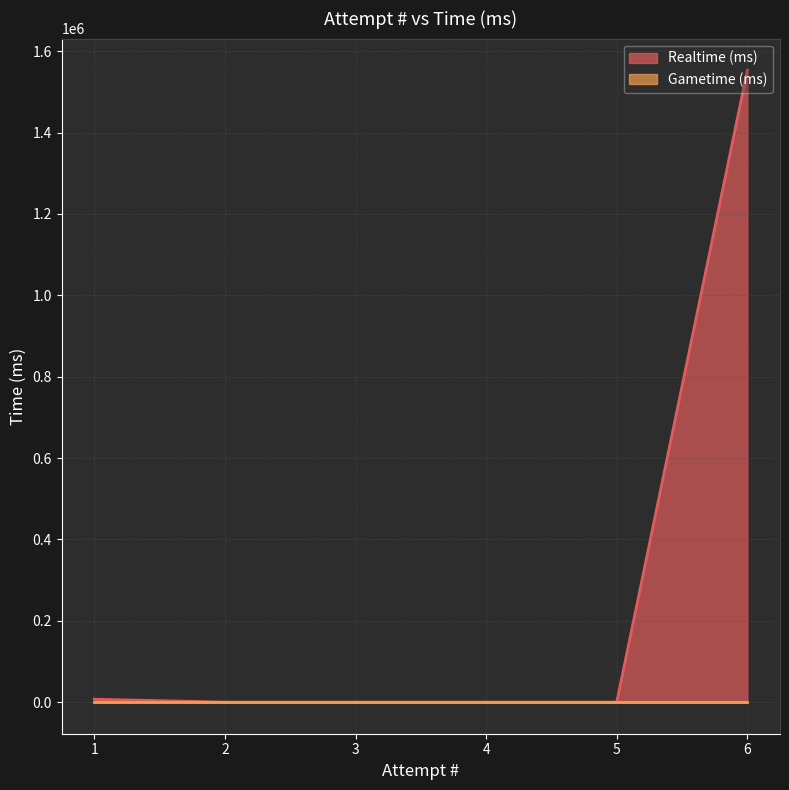

At how many categories does at least one series exceed 1207728?

1